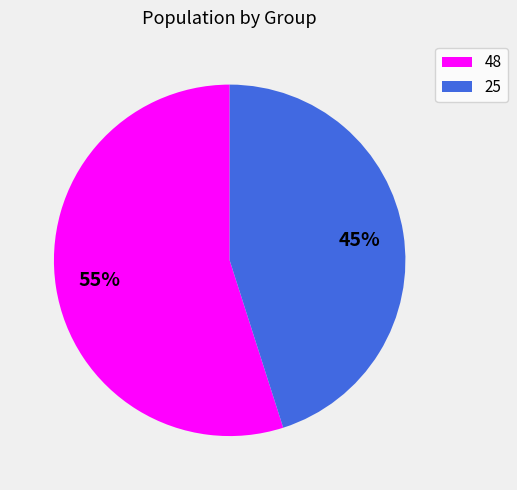

The 48 slice represents 55% of the pie. True or false?

True